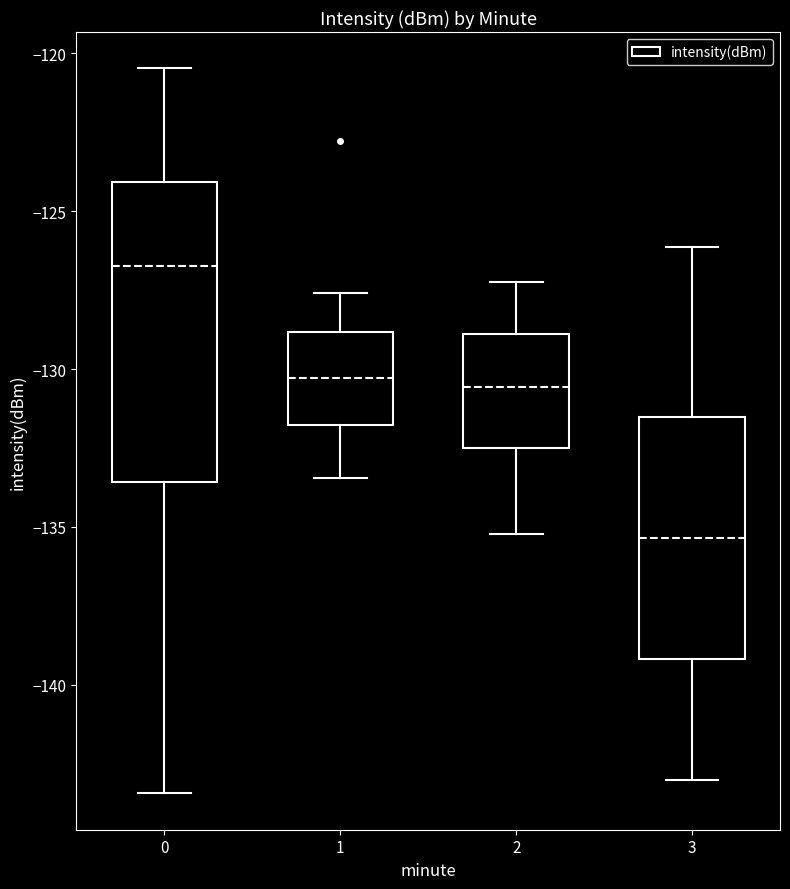

Reading left to right, transcribe this box plot: for each box, give where its median line is, the range the box spans, and where its two whiskers end, as read against the y-axis. The values are not printed on the chart, so give them approximately, as read against the axis.

0: median -126.5, box -133.5 to -124.0, whiskers -143.5 to -120.5
1: median -130.5, box -132.0 to -129.0, whiskers -133.5 to -127.5
2: median -130.5, box -132.5 to -129.0, whiskers -135.0 to -127.0
3: median -135.5, box -139.0 to -131.5, whiskers -143.0 to -126.0